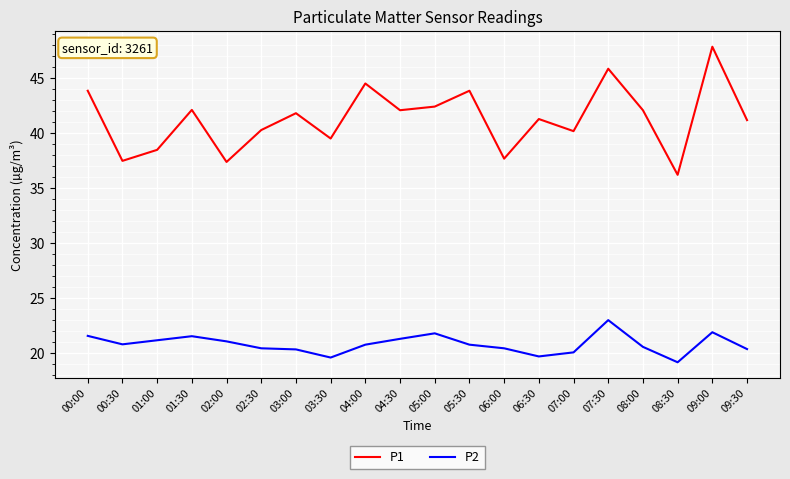

What is the difference between the highest and lowest values at 01:30?

20.6